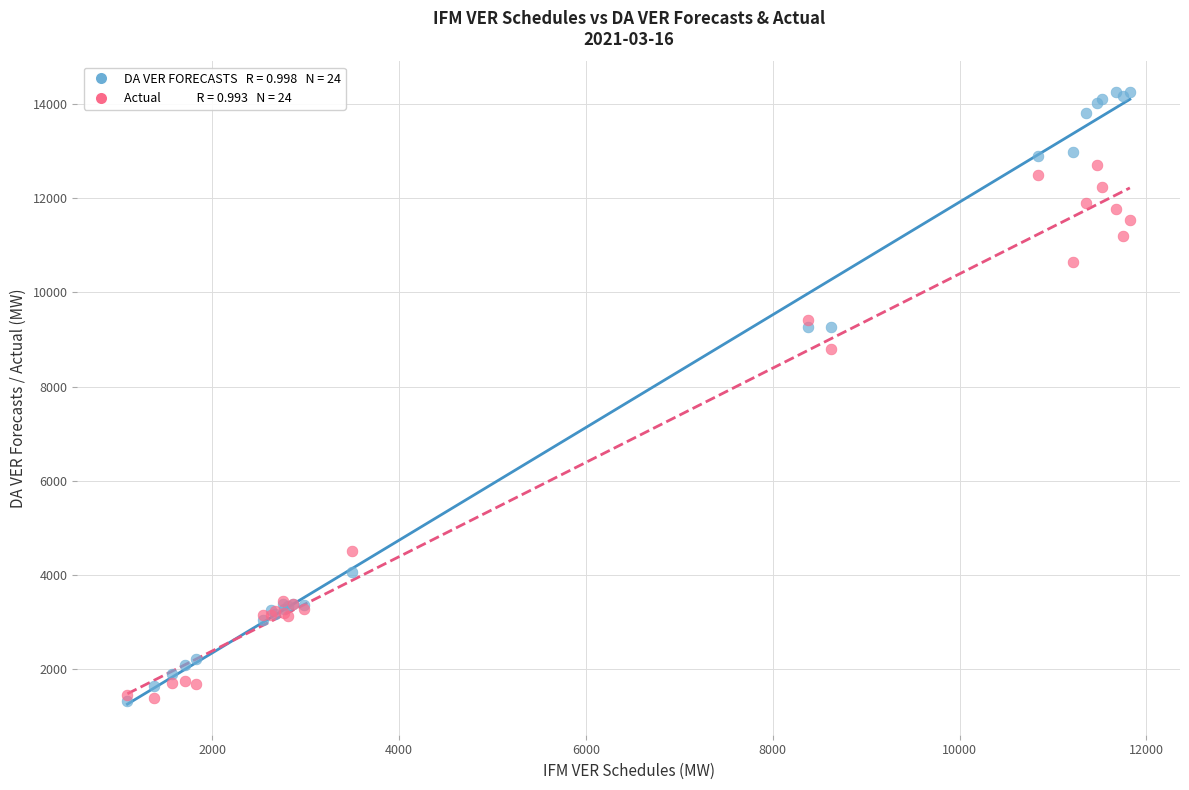

Across all series, what Y value is closest to 7793?

8790.8